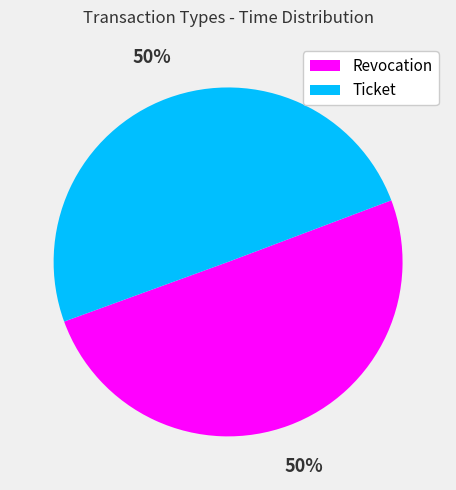

How many segments does this pie chart have?

2